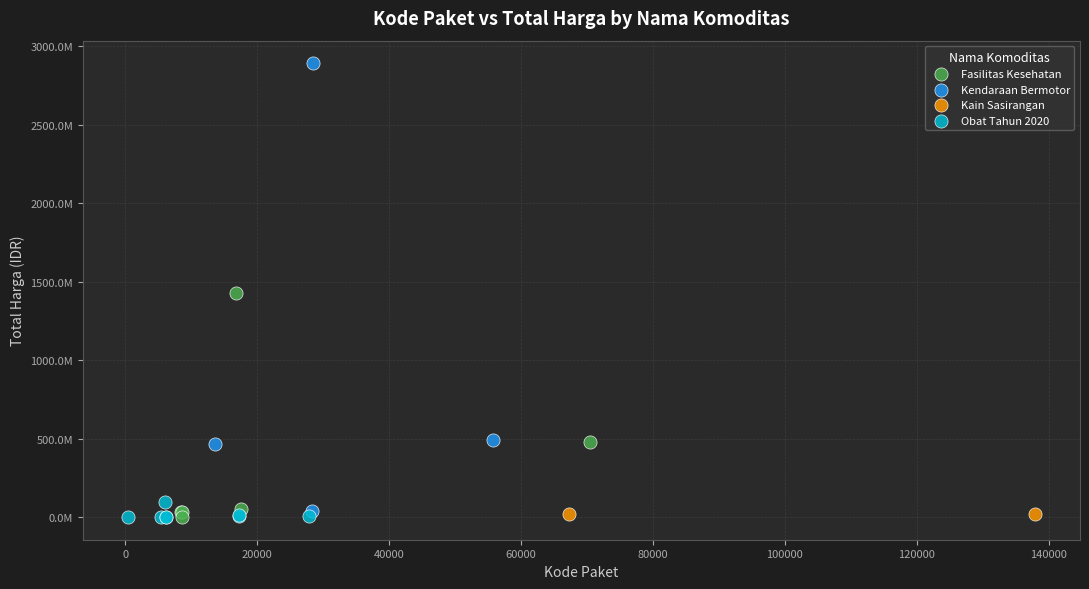

What are all the series names shown in the legend?

Fasilitas Kesehatan, Kendaraan Bermotor, Kain Sasirangan, Obat Tahun 2020